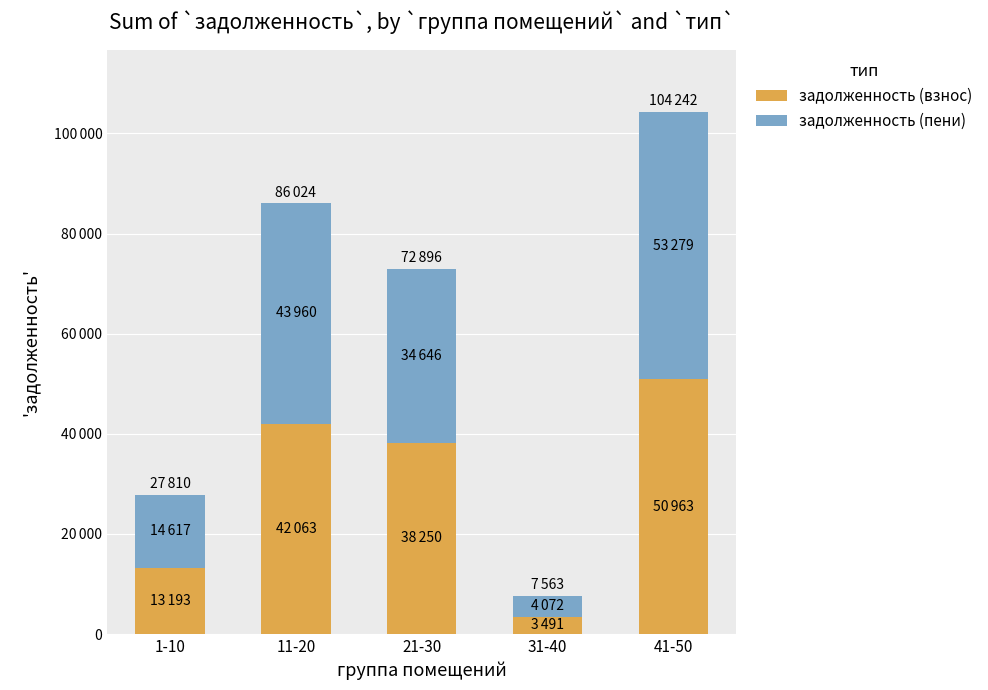

What position from the right is 21-30?

3